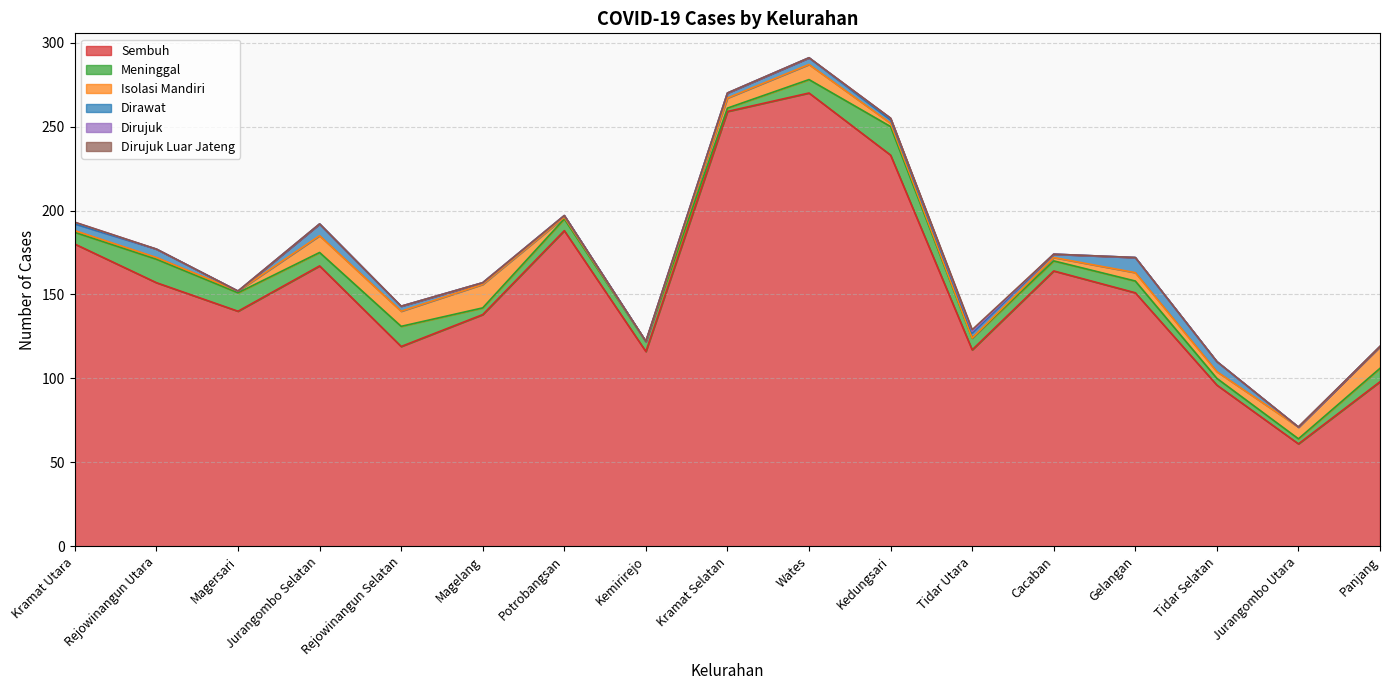

True or false: Meninggal and Dirujuk Luar Jateng intersect in this chart.

False